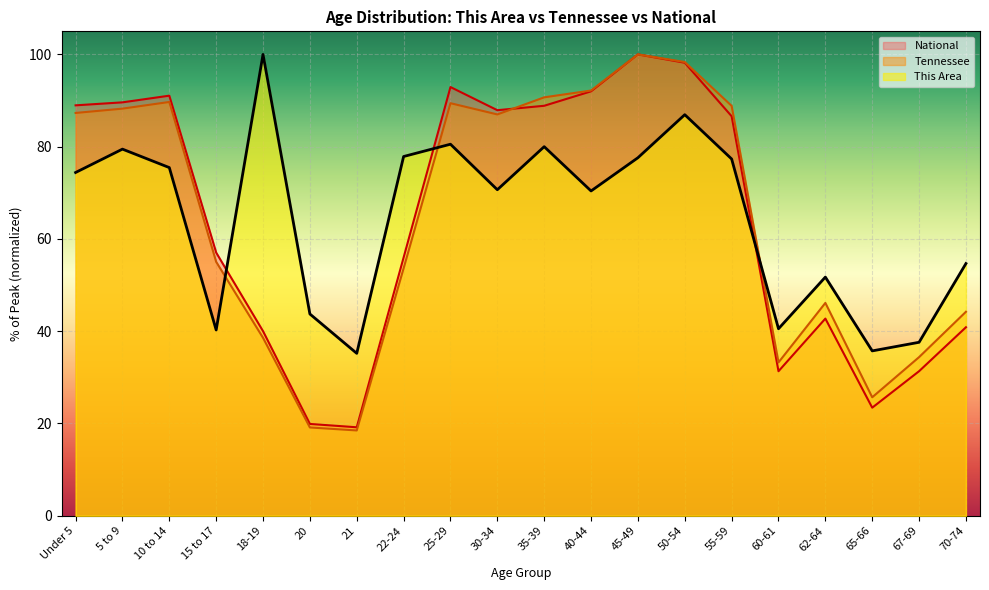

Reading left to right, transcribe all the data shown in this chart.

This Area: 74.4	79.5	75.5	40.3	100.0	43.7	35.2	77.9	80.5	70.7	80.0	70.4	77.6	86.9	77.3	40.5	51.7	35.7	37.6	54.7
Tennessee: 87.3	88.2	89.7	55.0	38.6	19.1	18.5	53.6	89.4	87.0	90.7	92.2	100.0	98.3	88.8	33.2	46.1	25.7	34.4	44.2
National: 89.0	89.6	91.1	57.0	40.0	19.9	19.2	56.0	92.9	87.9	88.9	92.0	100.0	98.2	86.6	31.3	42.7	23.4	31.3	40.9